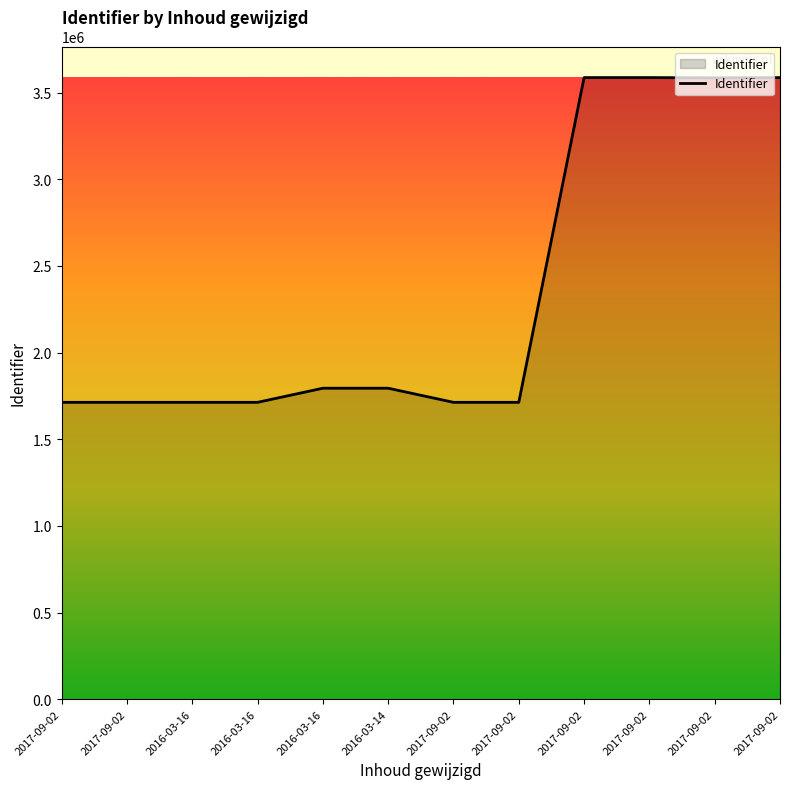

Reading right to left, transcribe all the data shown in this chart.

2017-09-02=3586568	2017-09-02=3585088	2017-09-02=3586574	2017-09-02=3586561	2017-09-02=1713019	2017-09-02=1713015	2016-03-14=1794457	2016-03-16=1794451	2016-03-16=1713017	2016-03-16=1713011	2017-09-02=1713008	2017-09-02=1713005